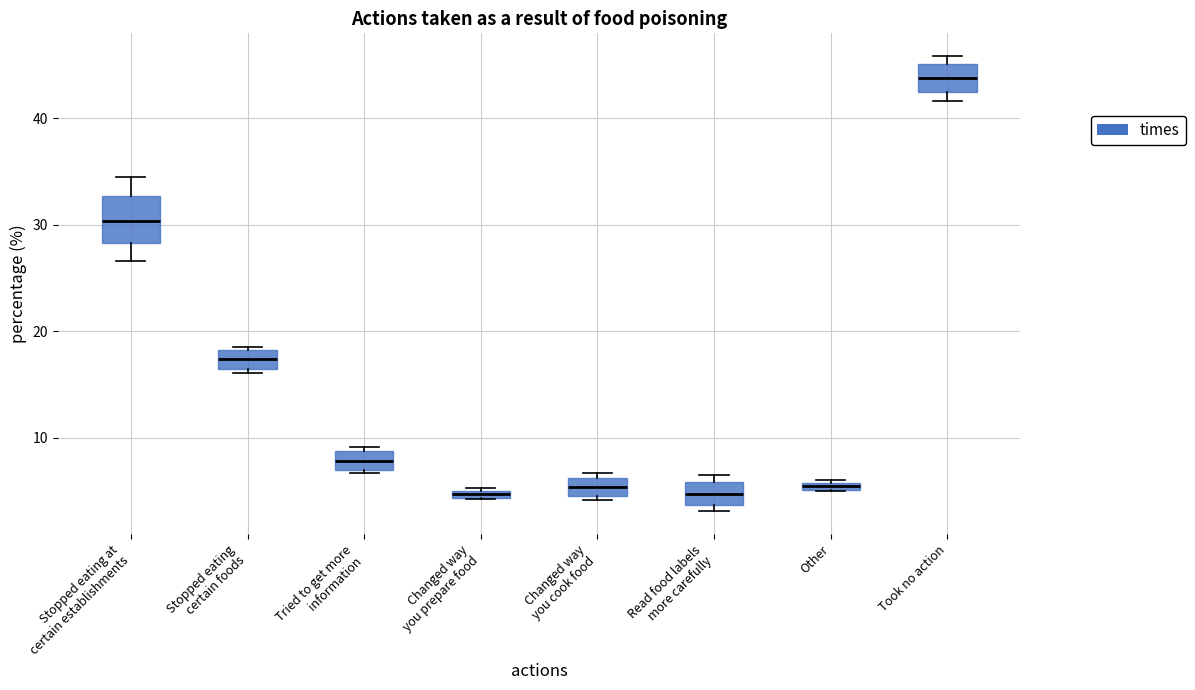

Which box has the highest median line?

Took no action